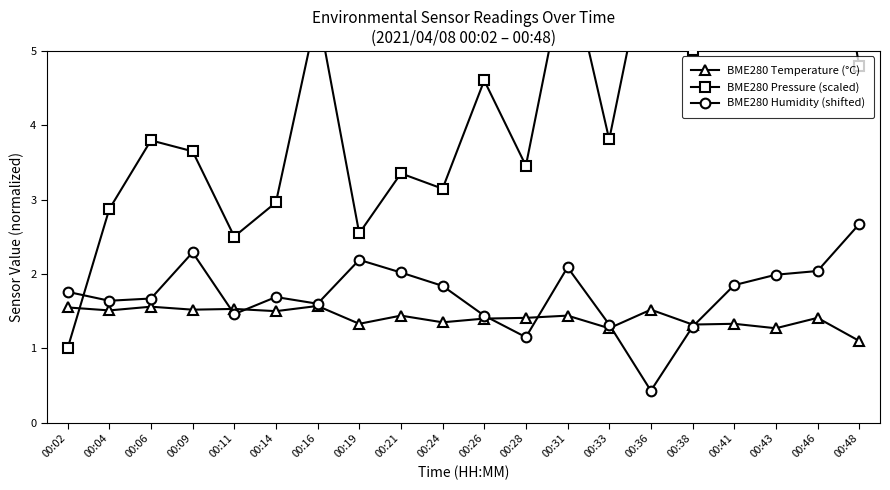

Reading left to right, list all the values displayed in this chart.

BME280 Temperature (°C): 1.6	1.5	1.6	1.5	1.5	1.5	1.6	1.3	1.4	1.4	1.4	1.4	1.4	1.3	1.5	1.3	1.3	1.3	1.4	1.1
BME280 Pressure (scaled): 1.0	2.9	3.8	3.6	2.5	3.0	5.5	2.5	3.4	3.1	4.6	3.5	6.2	3.8	6.5	5.0	5.7	5.7	8.1	4.8
BME280 Humidity (shifted): 1.8	1.6	1.7	2.3	1.5	1.7	1.6	2.2	2.0	1.8	1.4	1.2	2.1	1.3	0.4	1.3	1.8	2.0	2.0	2.7